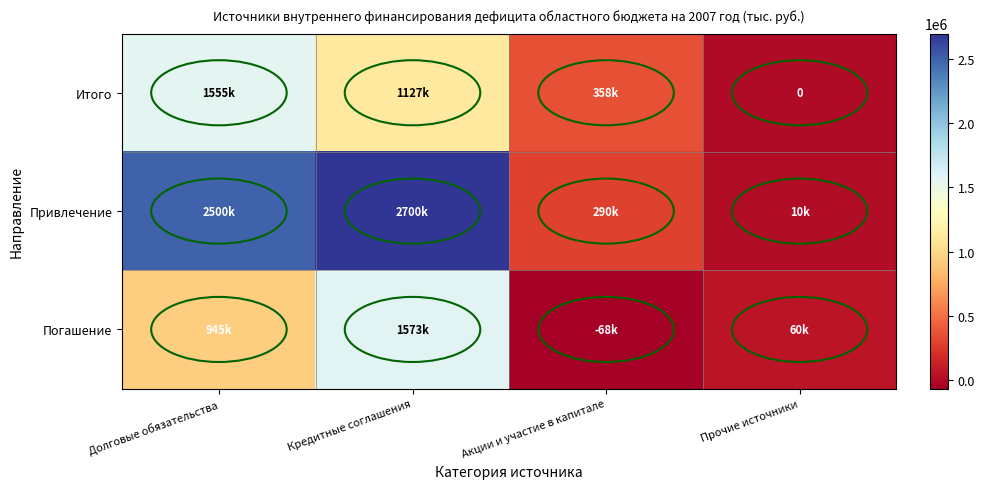

What is the difference between the Привлечение values at Акции и участие в капитале and Кредитные соглашения?

2410000